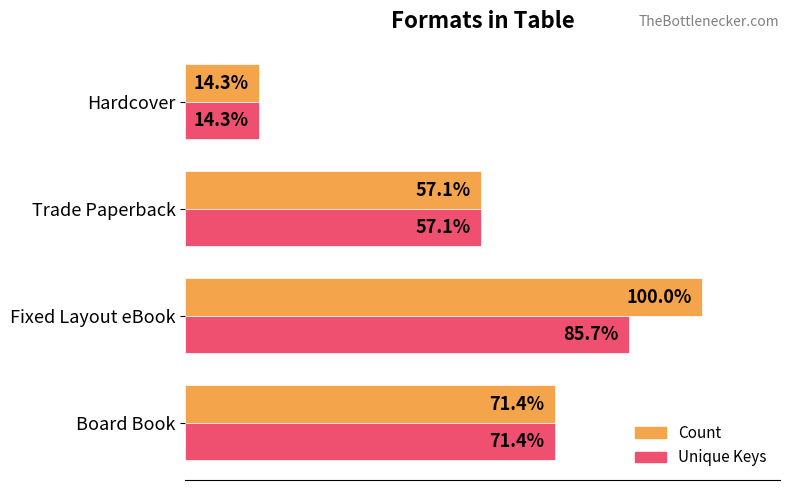

List the series in order of their peak value, lowest first.

Unique Keys, Count